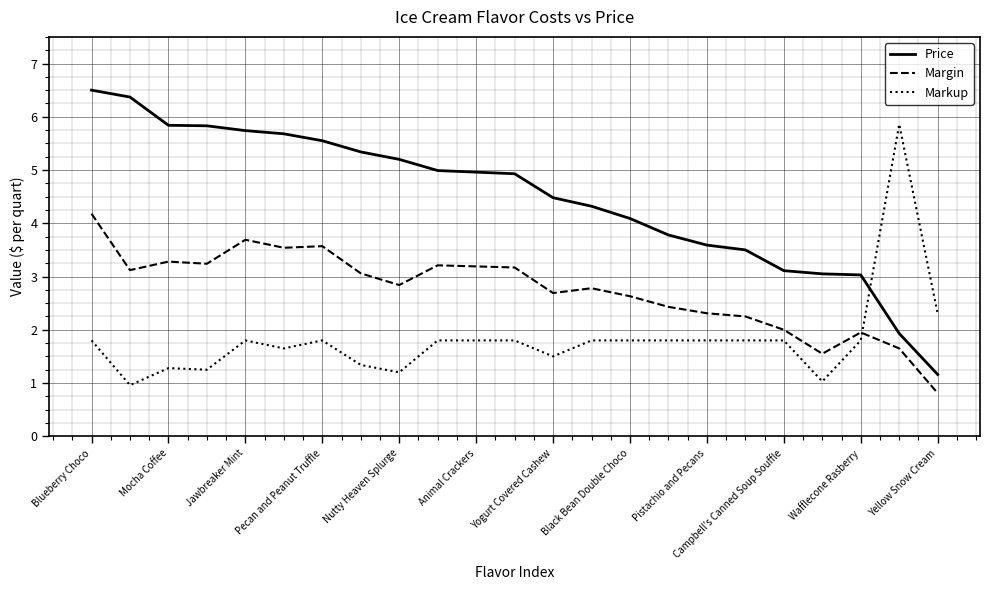

What is the difference between the maximum and minimum values in the Markup series?

4.9